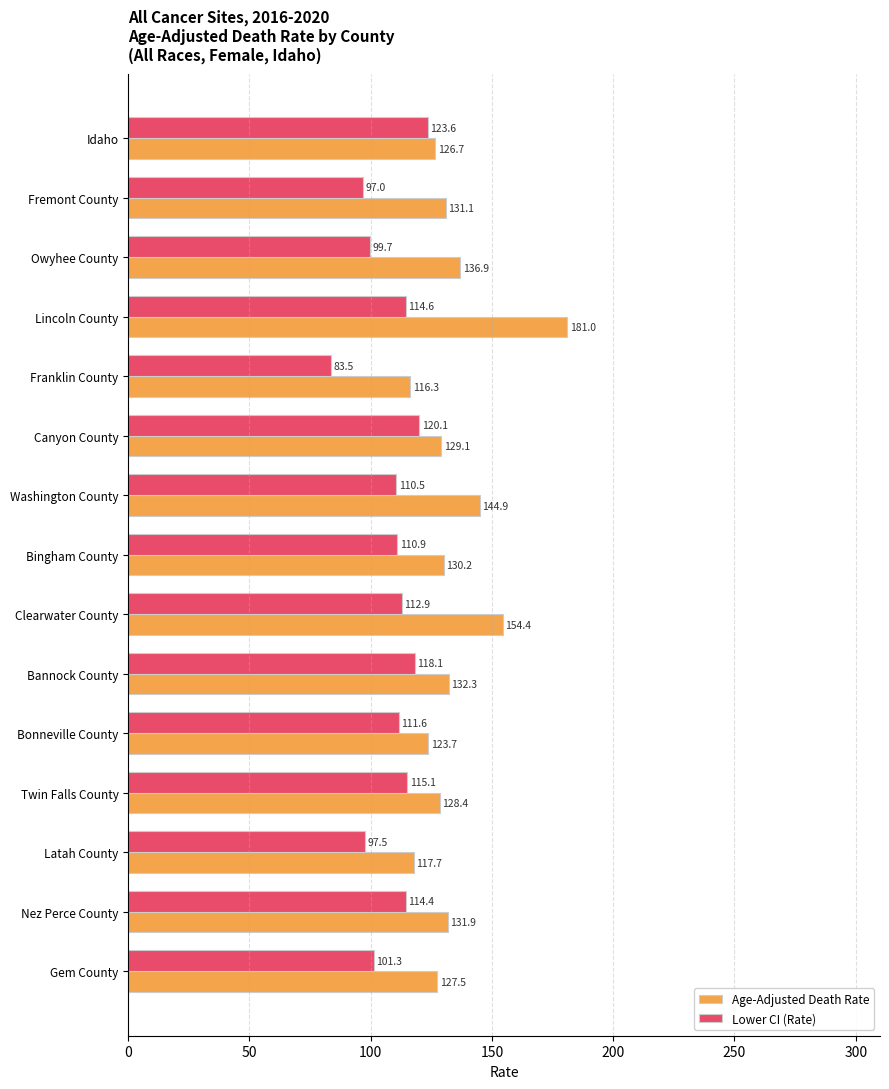

What is the difference between the Lower CI (Rate) values at Franklin County and Lincoln County?

31.1